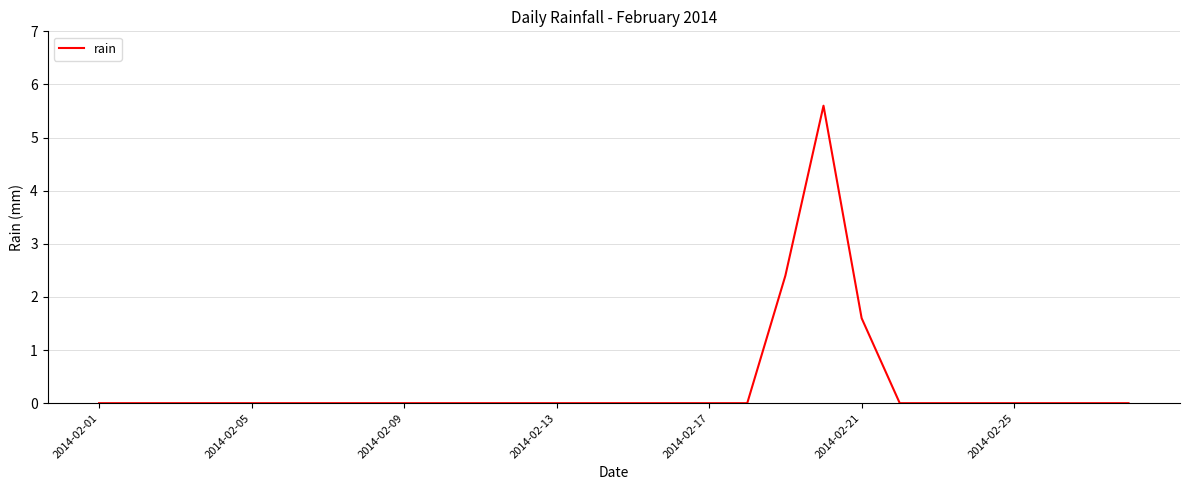

What is the greatest value displayed?

5.6